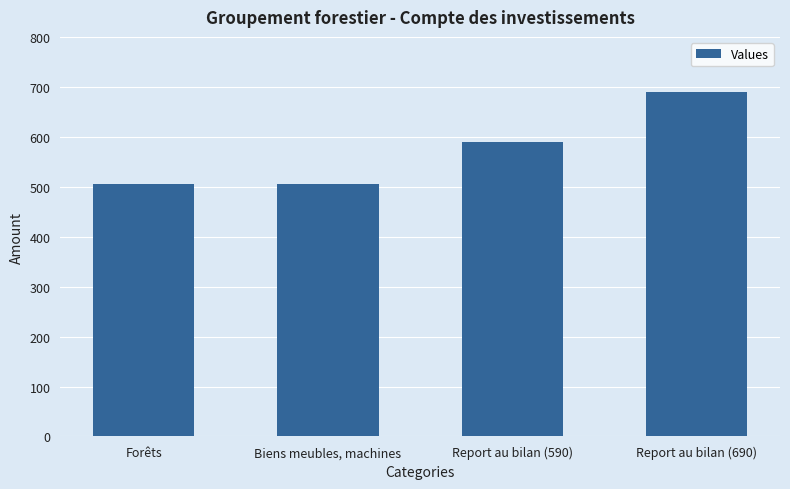

Read the value at Forêts.

505